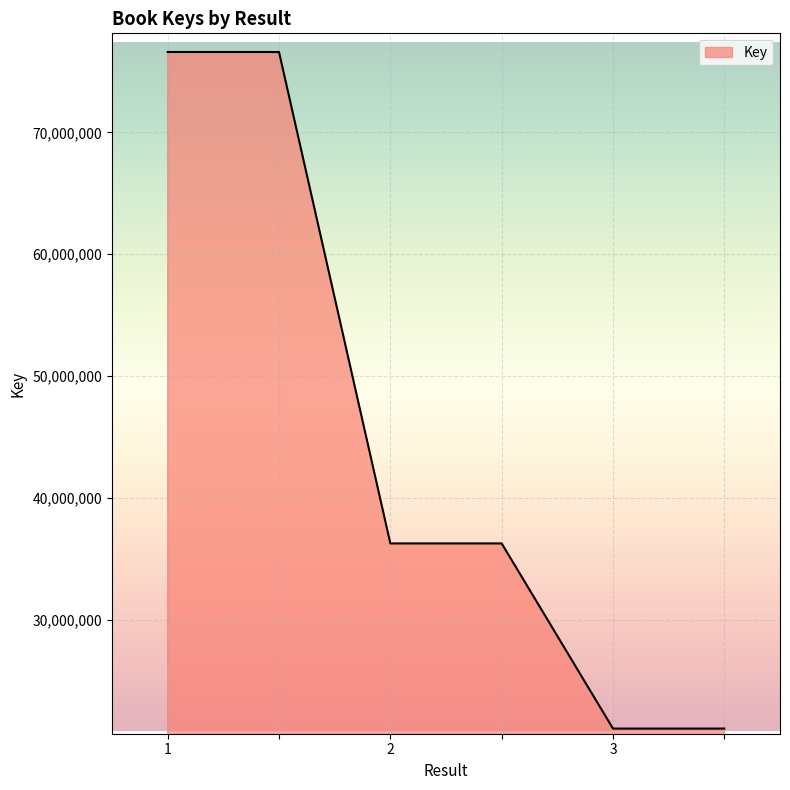

Count the values in the range 21094702 to 76592823.

6